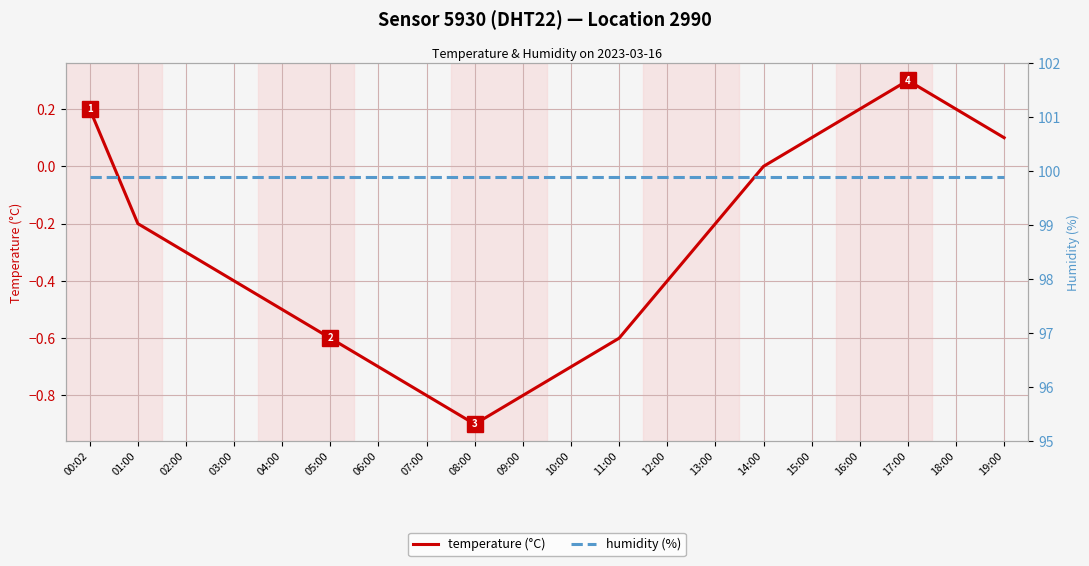

Reading left to right, list all the values displayed in this chart.

temperature (°C): 0.2	-0.2	-0.3	-0.4	-0.5	-0.6	-0.7	-0.8	-0.9	-0.8	-0.7	-0.6	-0.4	-0.2	0.0	0.1	0.2	0.3	0.2	0.1
humidity (%): 99.9	99.9	99.9	99.9	99.9	99.9	99.9	99.9	99.9	99.9	99.9	99.9	99.9	99.9	99.9	99.9	99.9	99.9	99.9	99.9